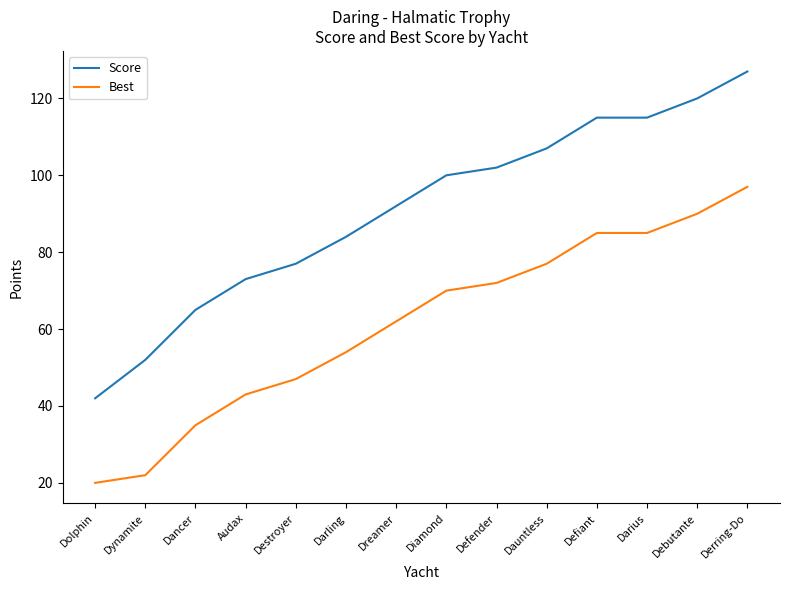

How many series are shown in this chart?

2